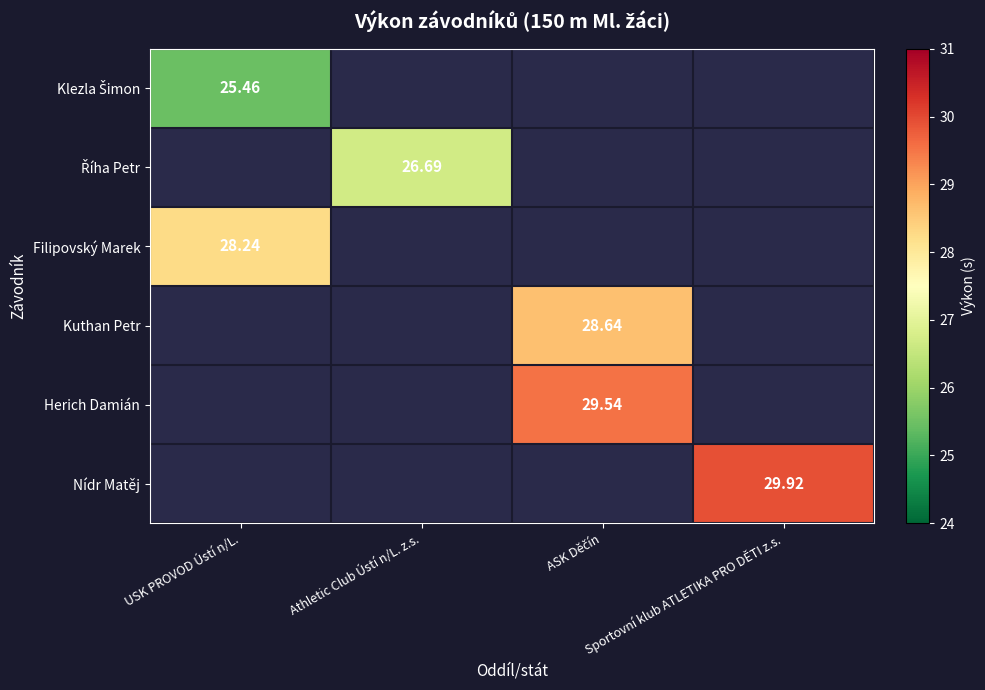

Count the number of categories in the chart.

4